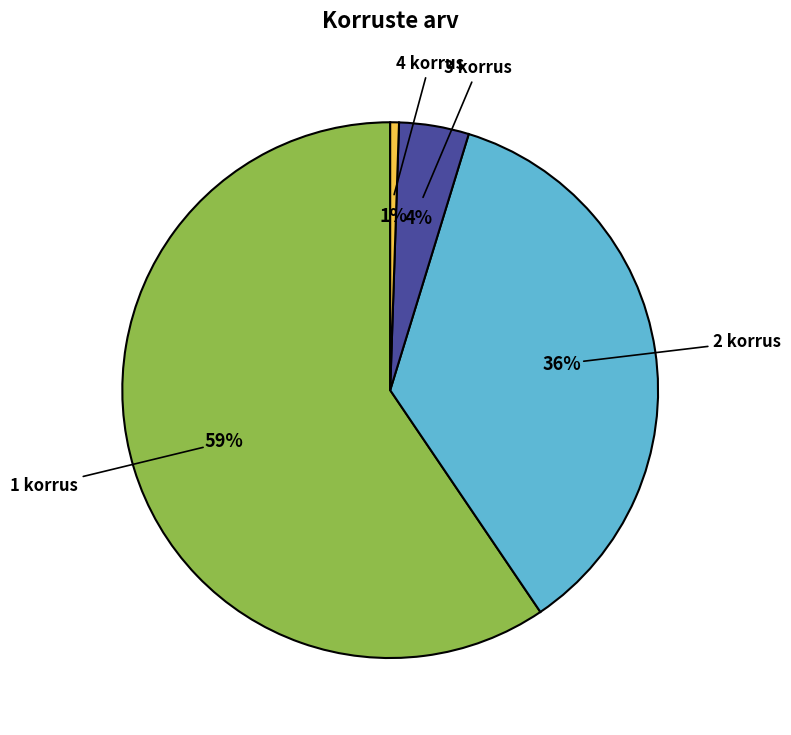

To the nearest percent, what is the average slice percentage?

25%